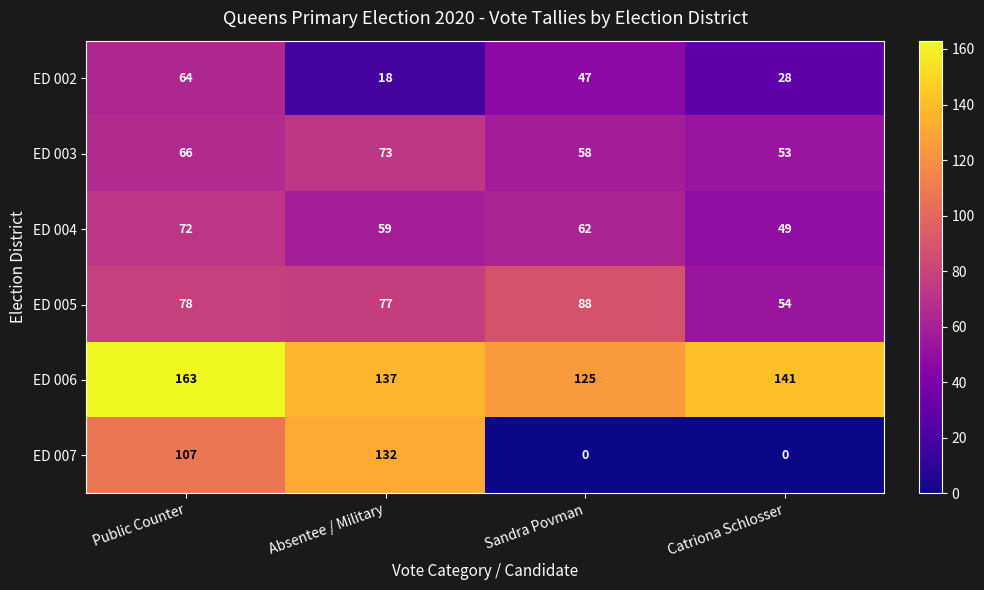

What is the total value across all series at Absentee / Military?

496